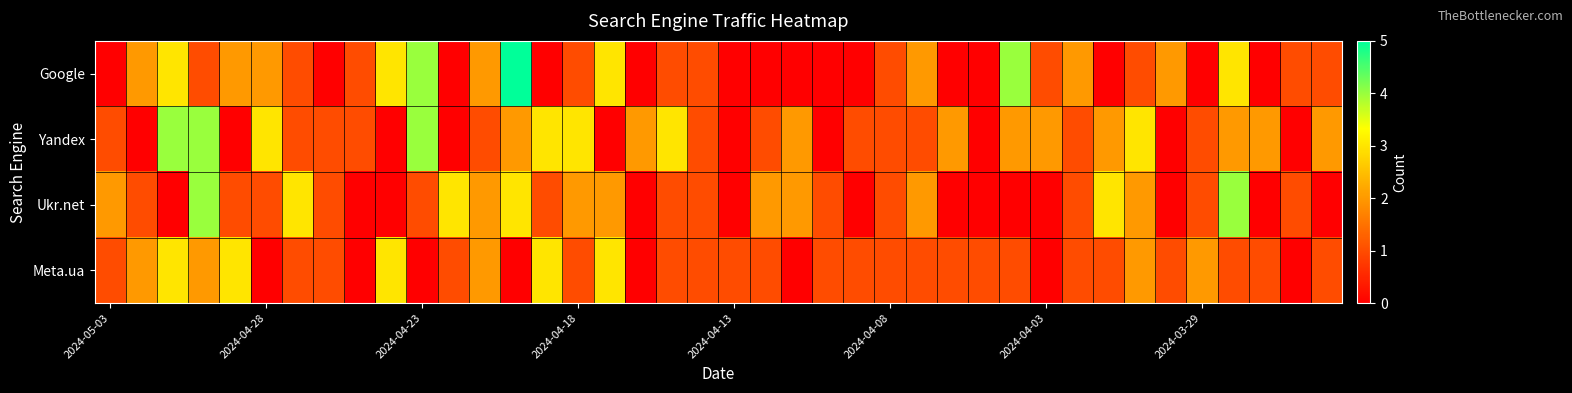

Rank the series by their maximum value, from lowest to highest.

Meta.ua, Yandex, Ukr.net, Google